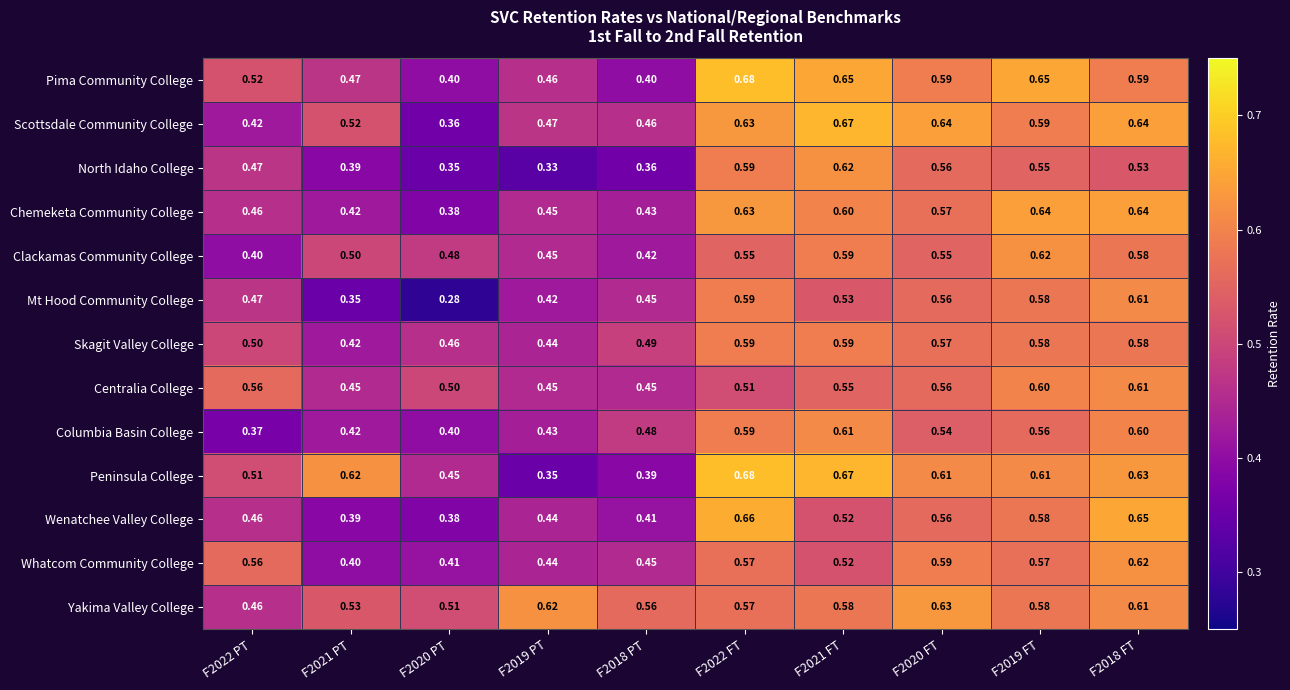

Which series has the largest total across all categories?

Yakima Valley College